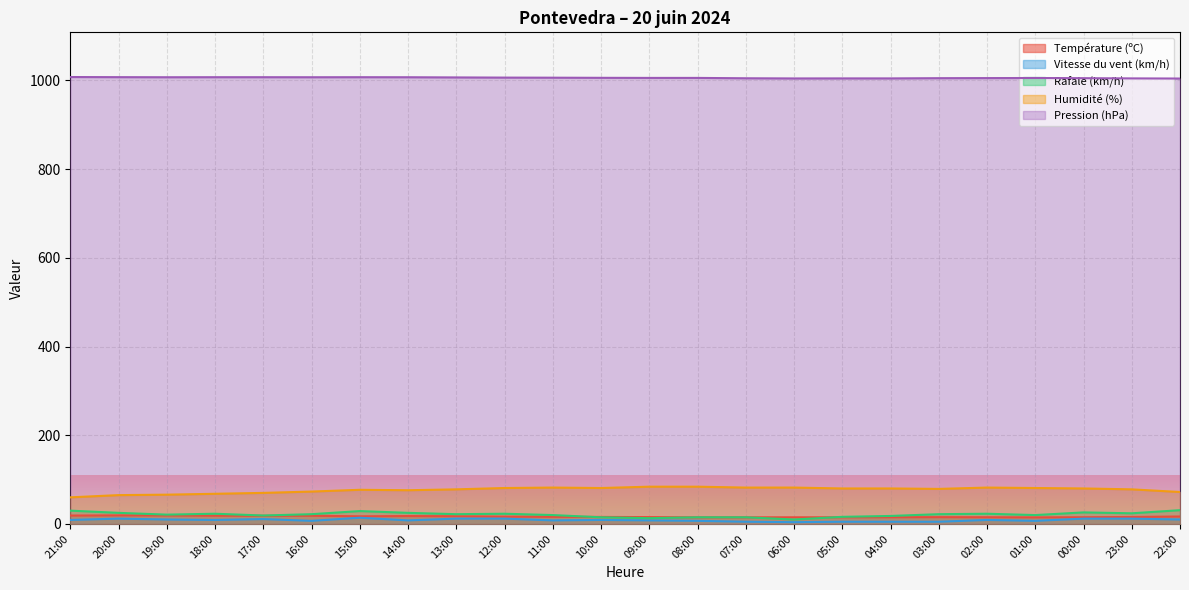

True or false: Humidité (%) and Vitesse du vent (km/h) intersect in this chart.

False